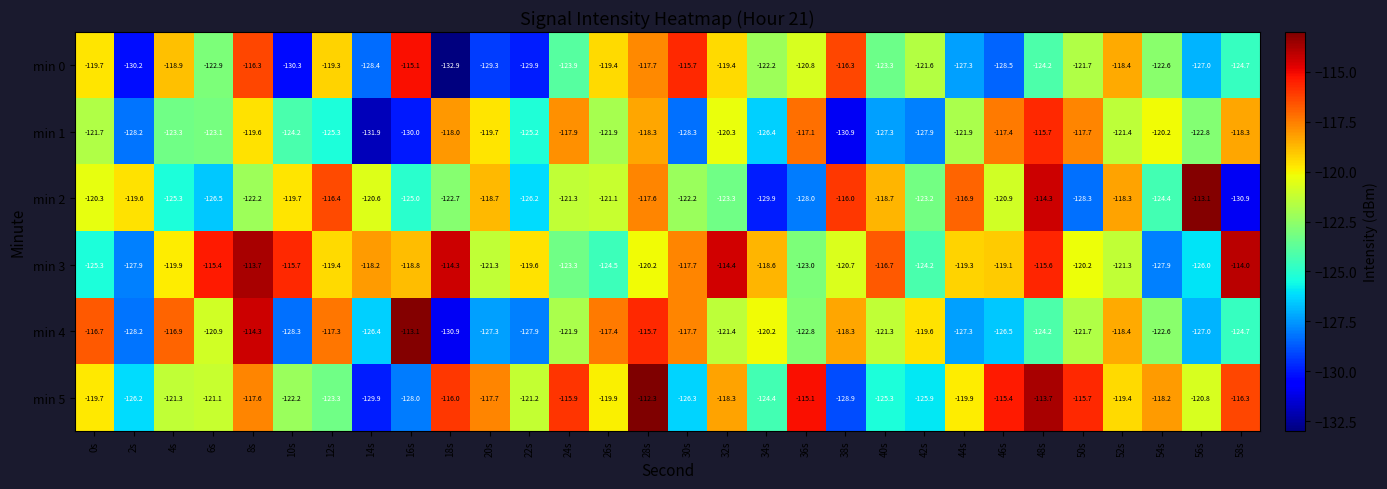

What is the difference between the highest and lowest values at 8s?

8.5